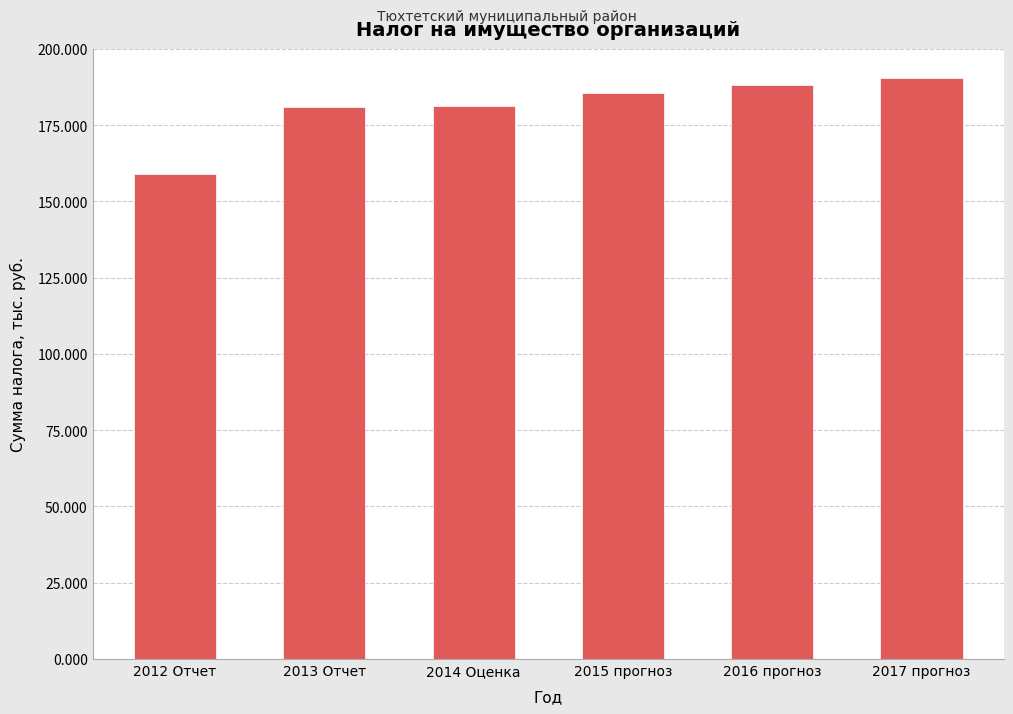

What is the approximate value at 2014 Оценка?

181.2